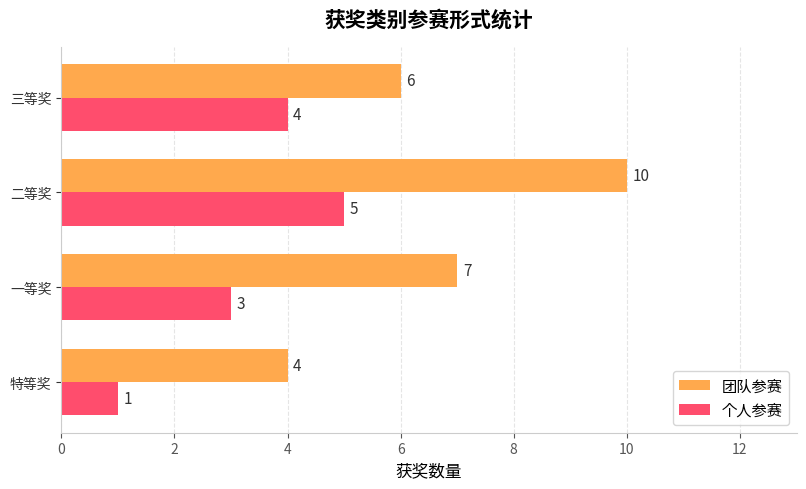

Where is 团队参赛 nearest to the value 7?

一等奖